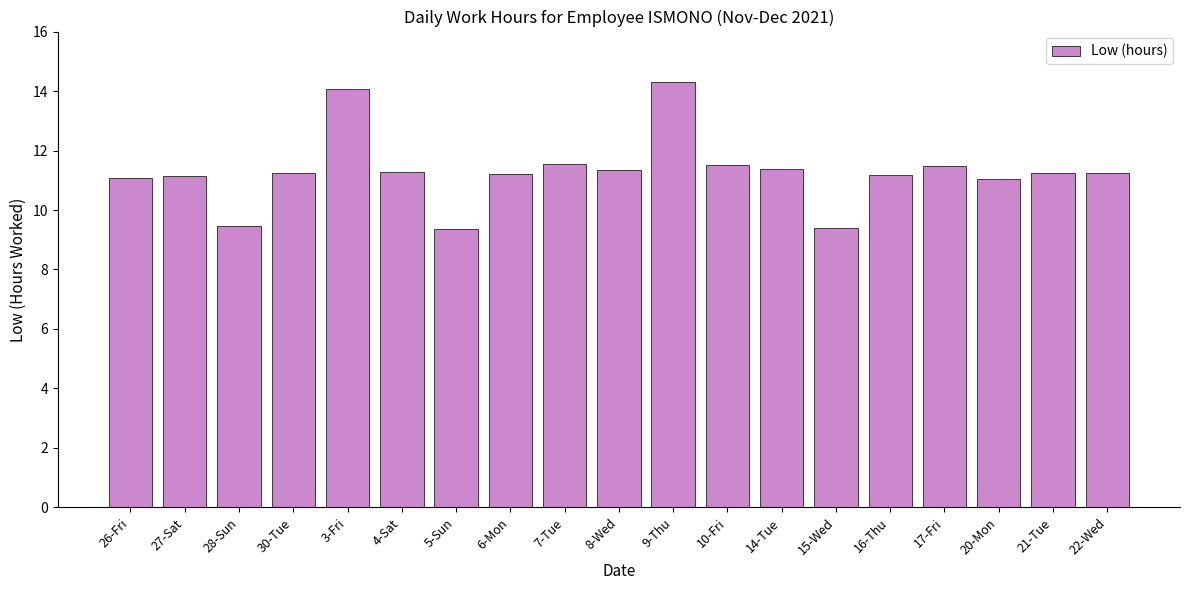

Between 6-Mon and 28-Sun, which is larger?

6-Mon